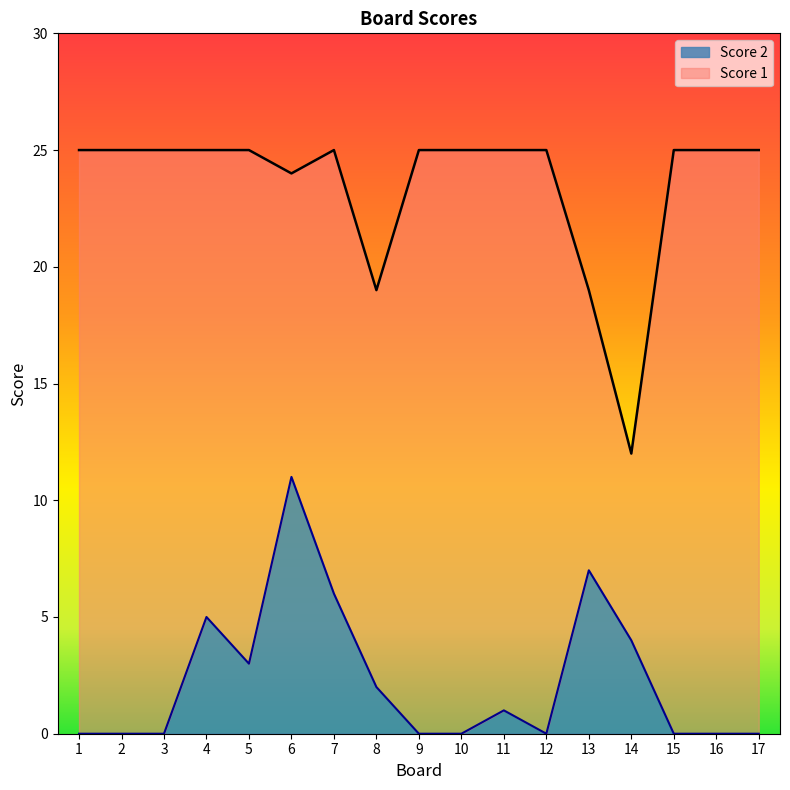

Count the number of data series in this chart.

2